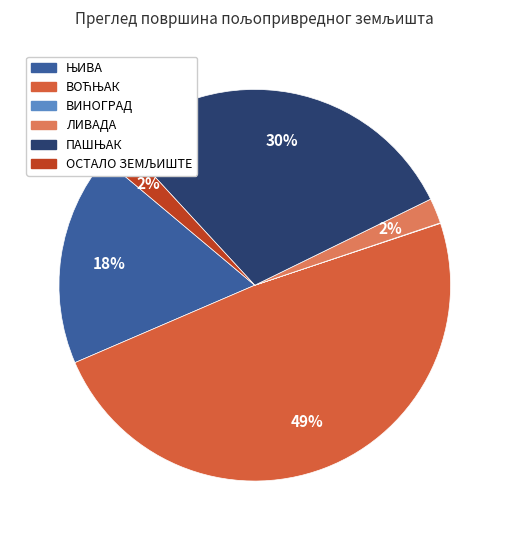

What percentage is the ЛИВАДА slice, to the nearest percent?

2%